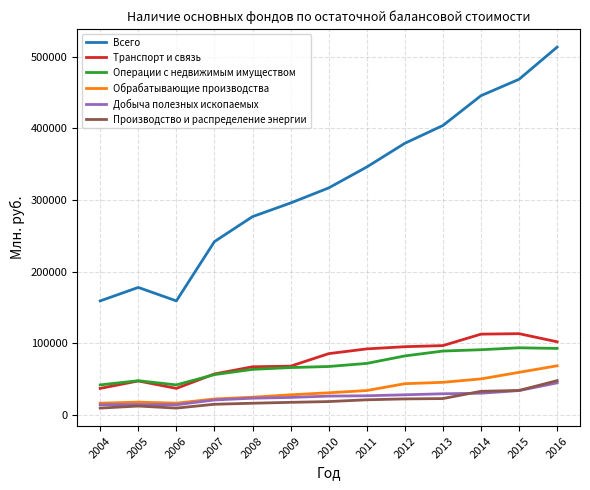

What is the maximum value for Всего?

513395